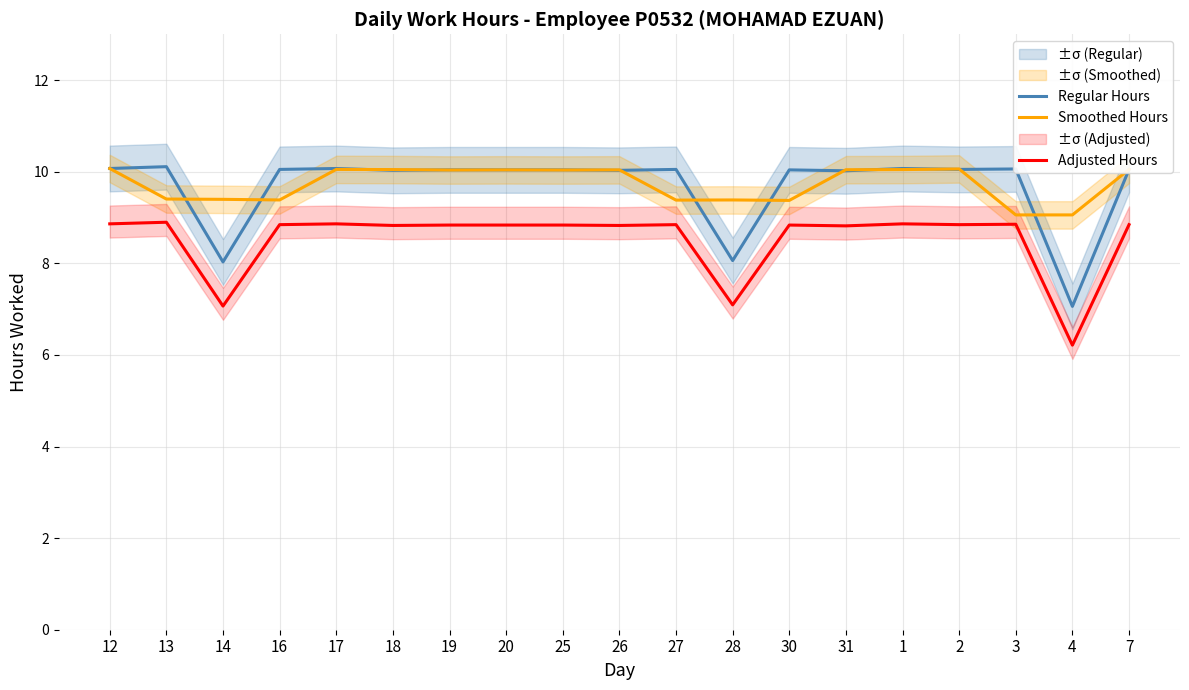

What is the total value across all series at 1?

29.0